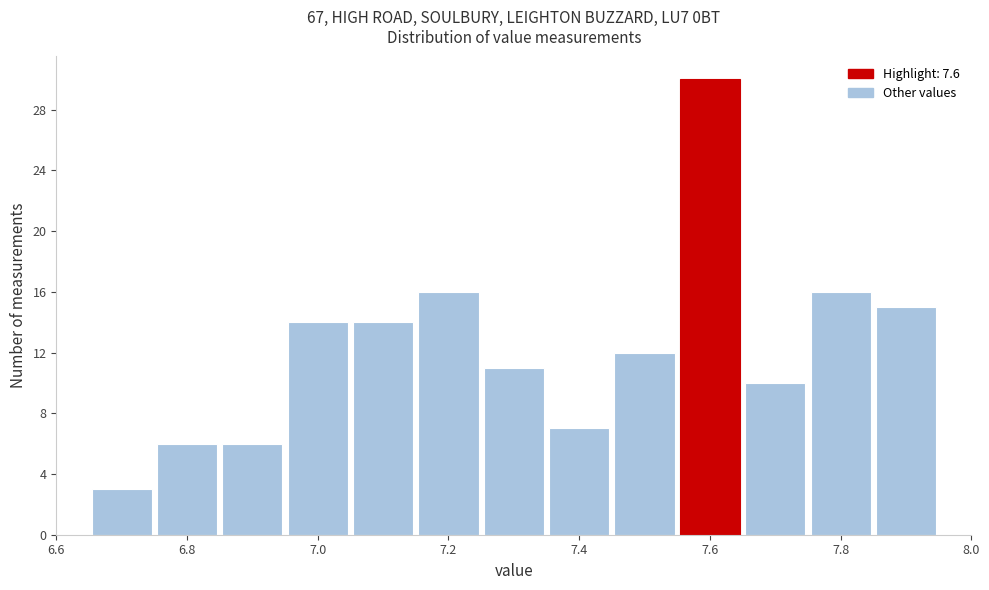

Reading left to right, transcribe this chart: for each bar, give the range it covers on the x-axis and its height. Neither the bar edges nor the heights are printed on the chart, so give them approximately, as read against the axes.

6.65 to 6.75: 3
6.75 to 6.85: 6
6.85 to 6.95: 6
6.95 to 7.05: 14
7.05 to 7.15: 14
7.15 to 7.25: 16
7.25 to 7.35: 11
7.35 to 7.45: 7
7.45 to 7.55: 12
7.55 to 7.65: 30
7.65 to 7.75: 10
7.75 to 7.85: 16
7.85 to 7.95: 15